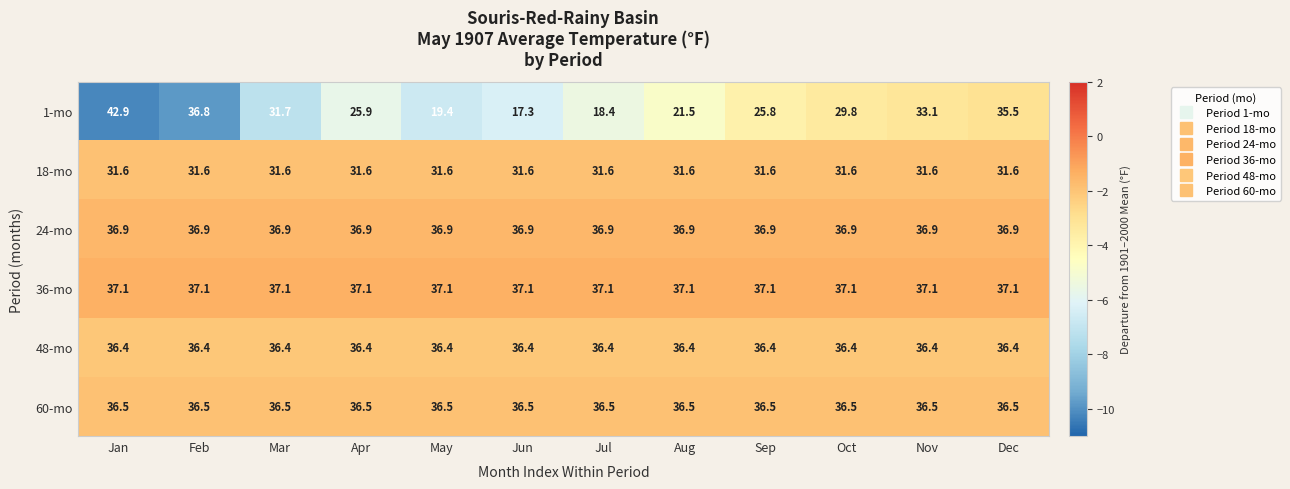

The value of 60-mo at May is 36.5. True or false?

True